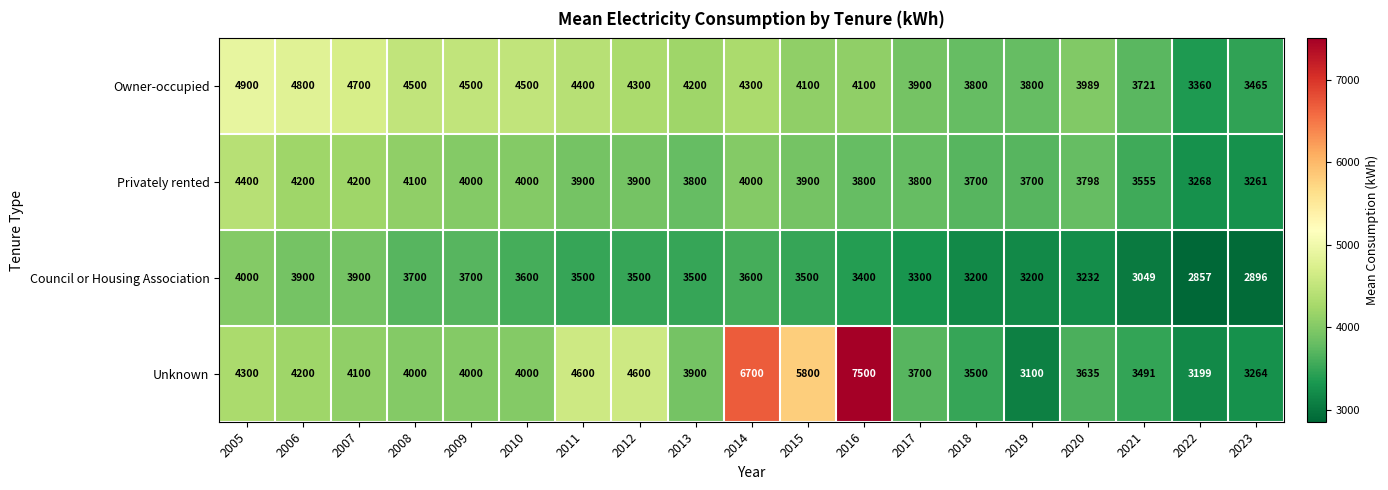

Which category has the highest value across all series?

2016